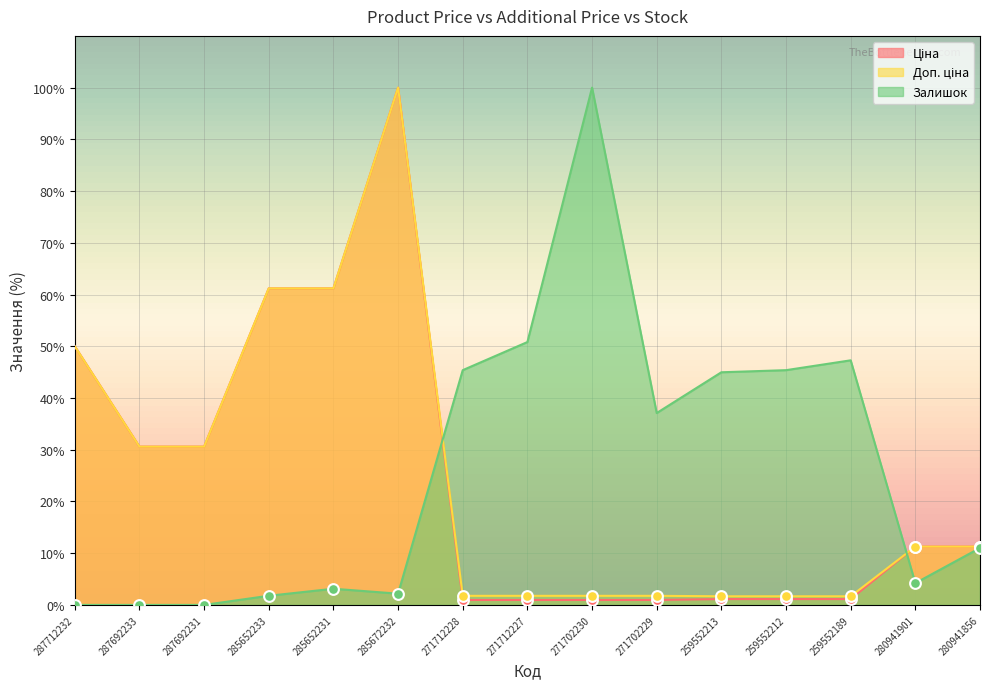

Is the value of Доп. ціна at 285672232 greater than the value of Ціна at 271712227?

Yes